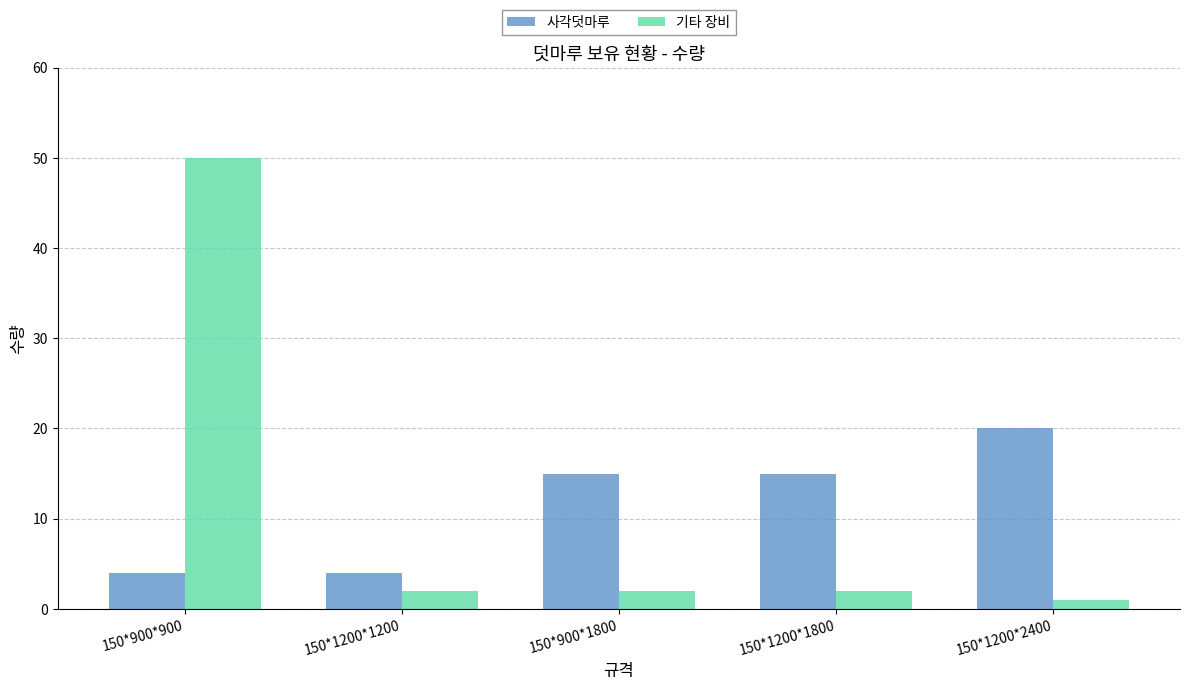

What is the minimum value for 사각덧마루?

4